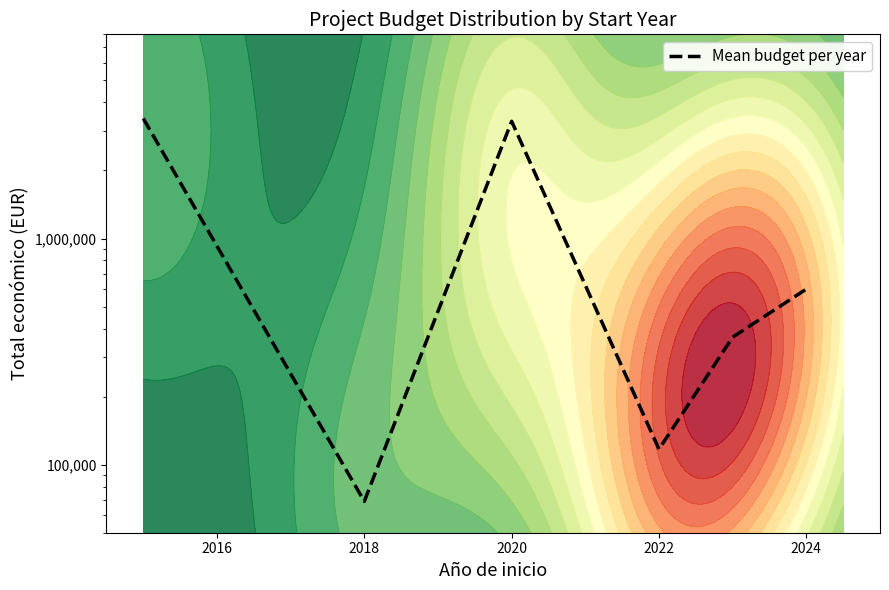

Does the chart have visible grid lines?

No